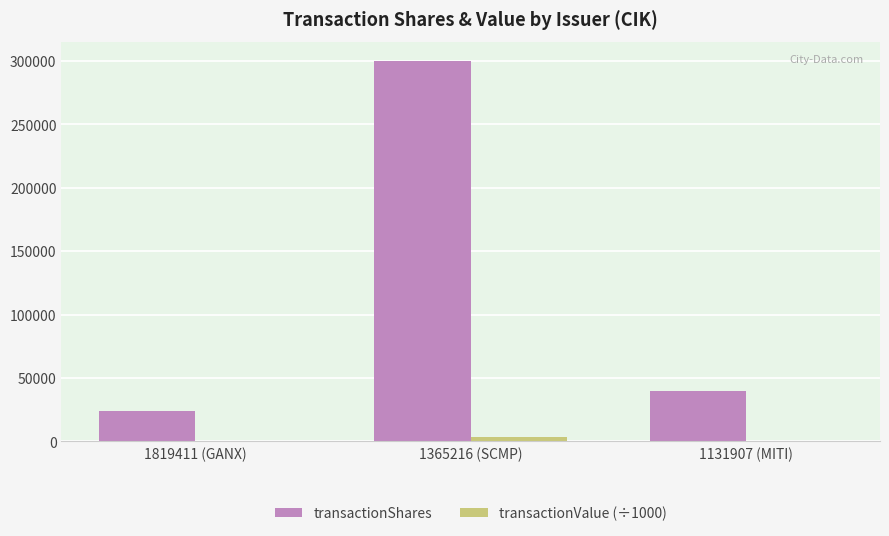

What is the spread (max minus min) of values at 1365216 (SCMP)?

296350.1